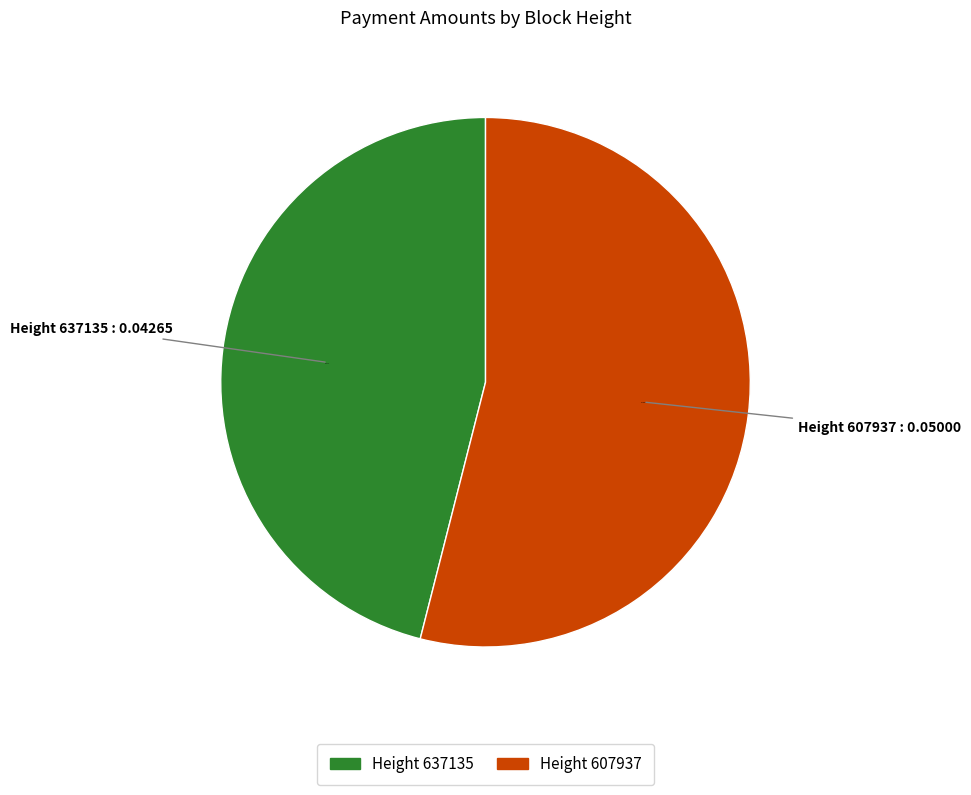

Count the number of slices in the pie.

2